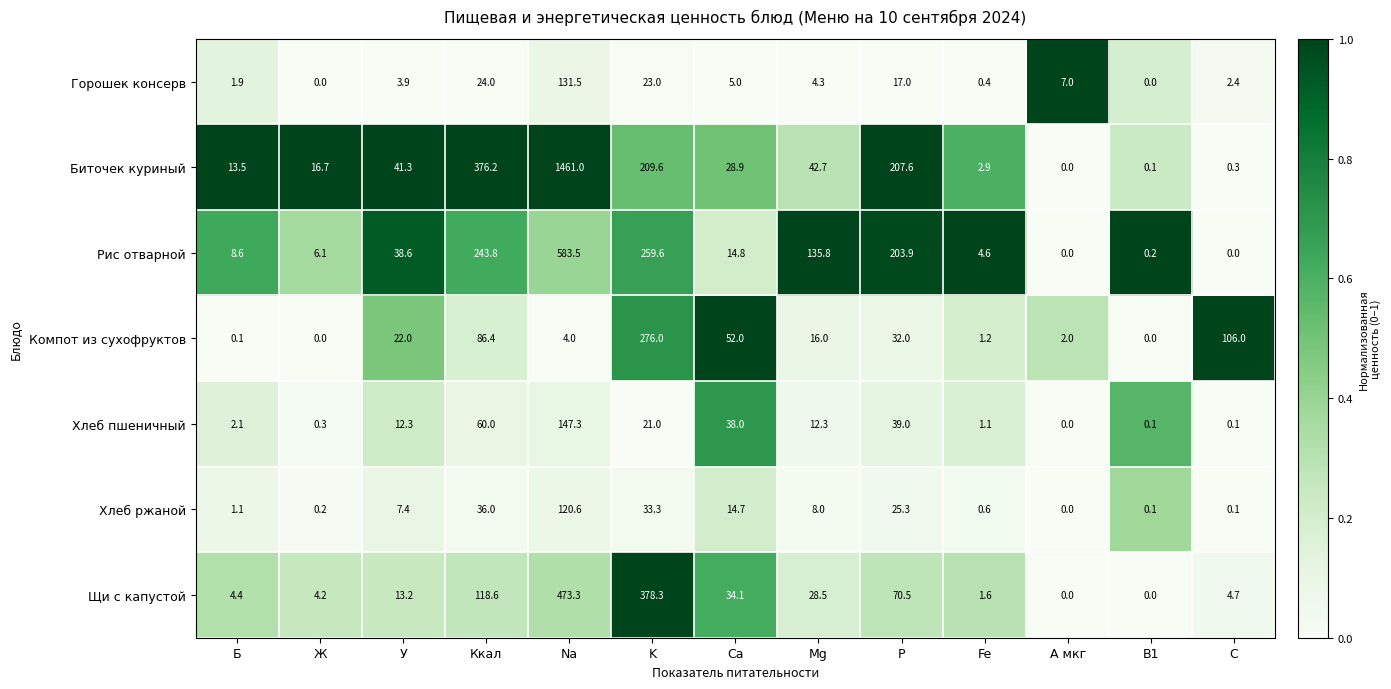

What value does the Компот из сухофруктов series have at Mg?

16.0